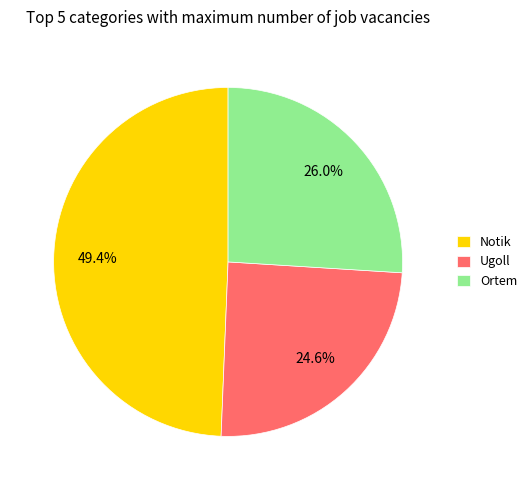

How many slices are in this pie chart?

3